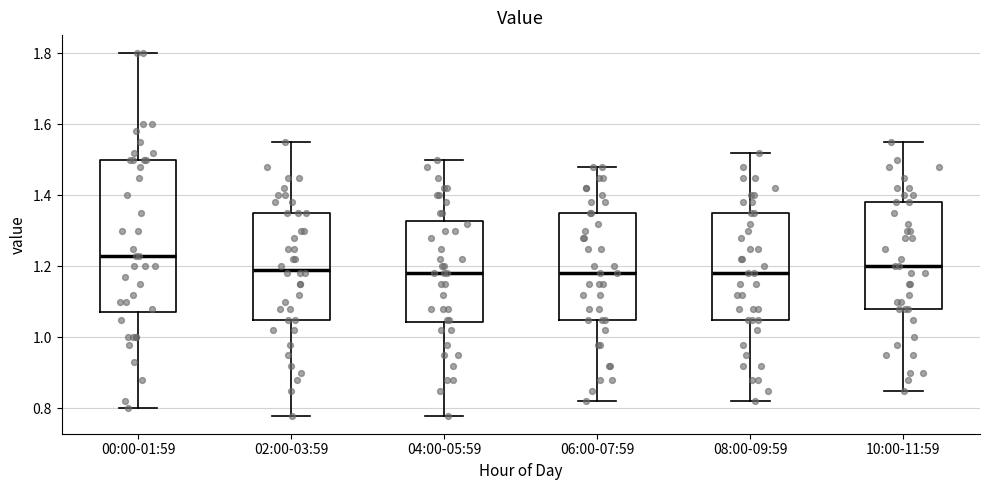

Reading left to right, transcribe this box plot: for each box, give where its median line is, the range the box spans, and where its two whiskers end, as read against the y-axis. The values are not printed on the chart, so give them approximately, as read against the axis.

00:00-01:59: median 1.24, box 1.08 to 1.50, whiskers 0.80 to 1.80
02:00-03:59: median 1.20, box 1.06 to 1.36, whiskers 0.78 to 1.56
04:00-05:59: median 1.18, box 1.04 to 1.32, whiskers 0.78 to 1.50
06:00-07:59: median 1.18, box 1.06 to 1.36, whiskers 0.82 to 1.48
08:00-09:59: median 1.18, box 1.06 to 1.36, whiskers 0.82 to 1.52
10:00-11:59: median 1.20, box 1.08 to 1.38, whiskers 0.86 to 1.56